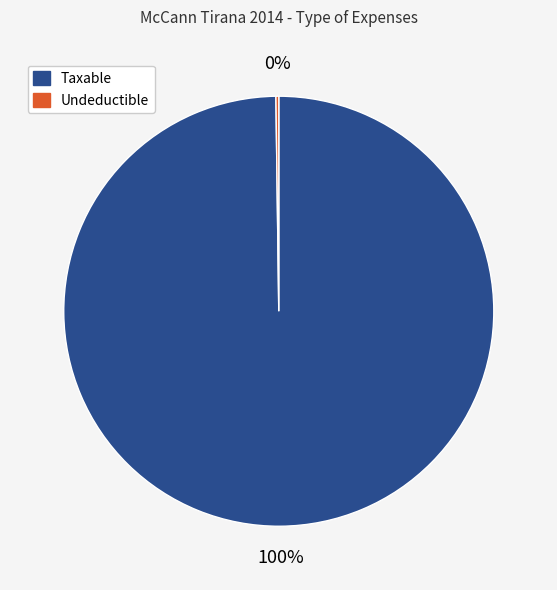

Which category accounts for the majority?

Taxable